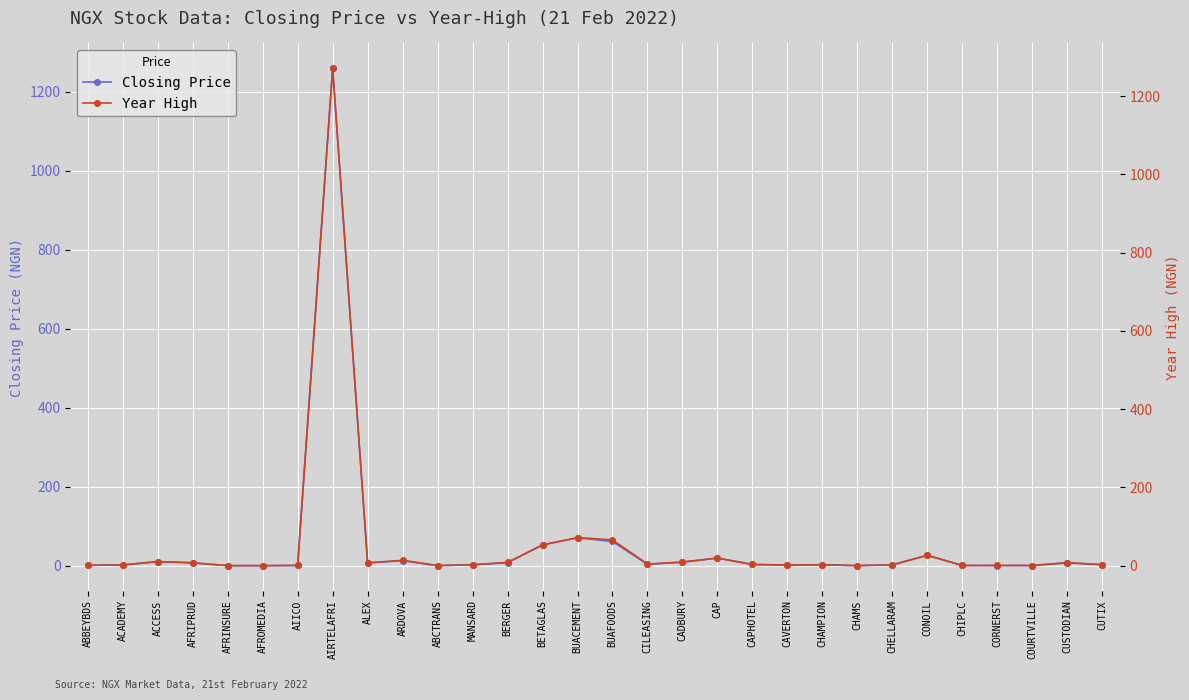

Rank the categories by Closing Price value from lowest to highest.

AFRINSURE, AFROMEDIA, CHAMS, ABCTRANS, COURTVILLE, CORNERST, CHIPLC, AIICO, ABBEYBDS, CAVERTON, ACADEMY, CHAMPION, CHELLARAM, MANSARD, CUTIX, CAPHOTEL, CILEASING, ALEX, CUSTODIAN, AFRIPRUD, BERGER, CADBURY, ACCESS, ARDOVA, CAP, CONOIL, BETAGLAS, BUAFOODS, BUACEMENT, AIRTELAFRI